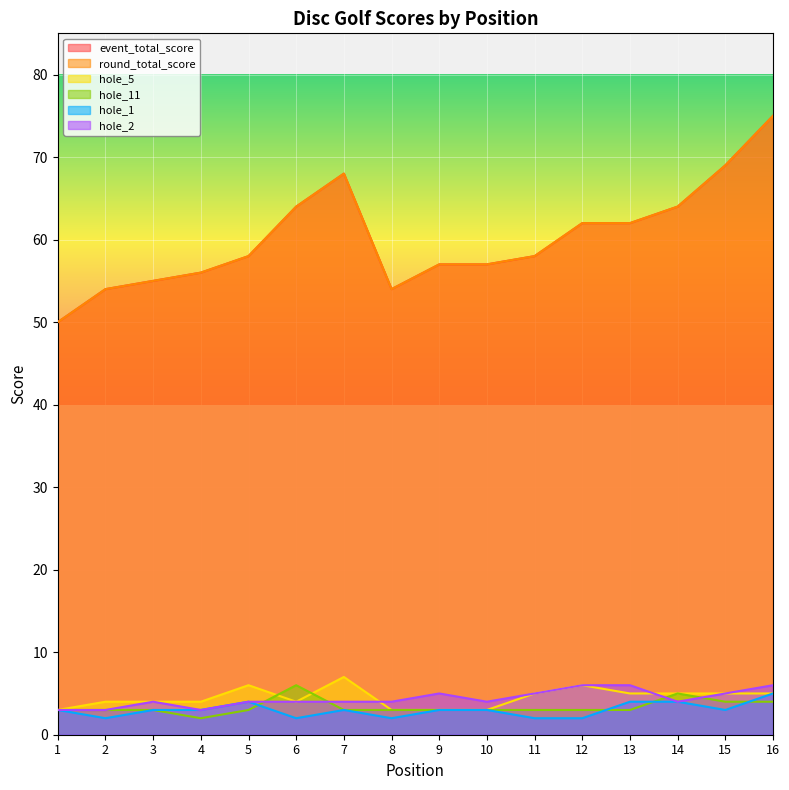

Where is the first local minimum for round_total_score?

8